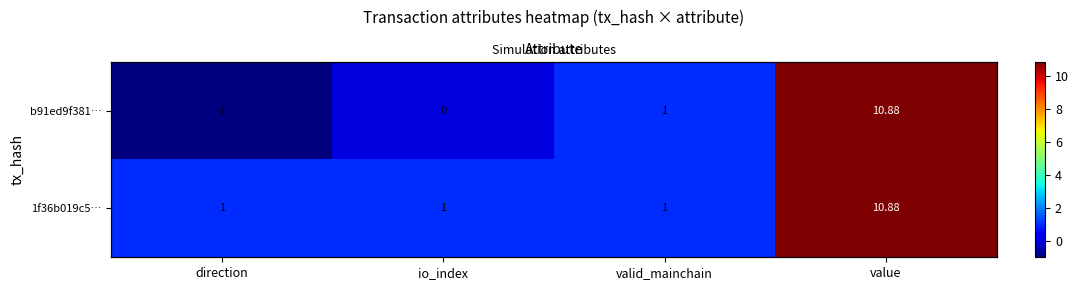

Where is b91ed9f381… nearest to the value 4?

valid_mainchain